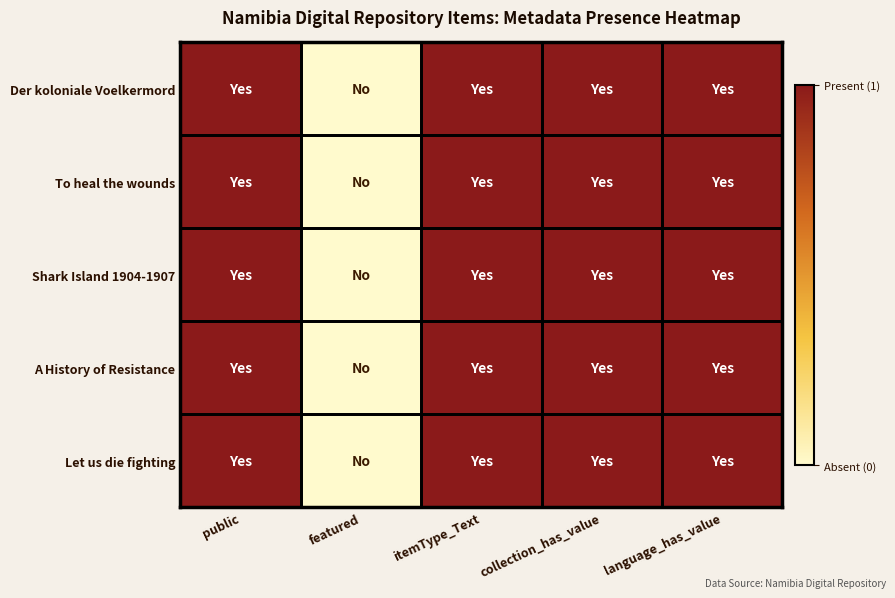

Which series has the largest range (max minus min)?

Der koloniale Voelkermord